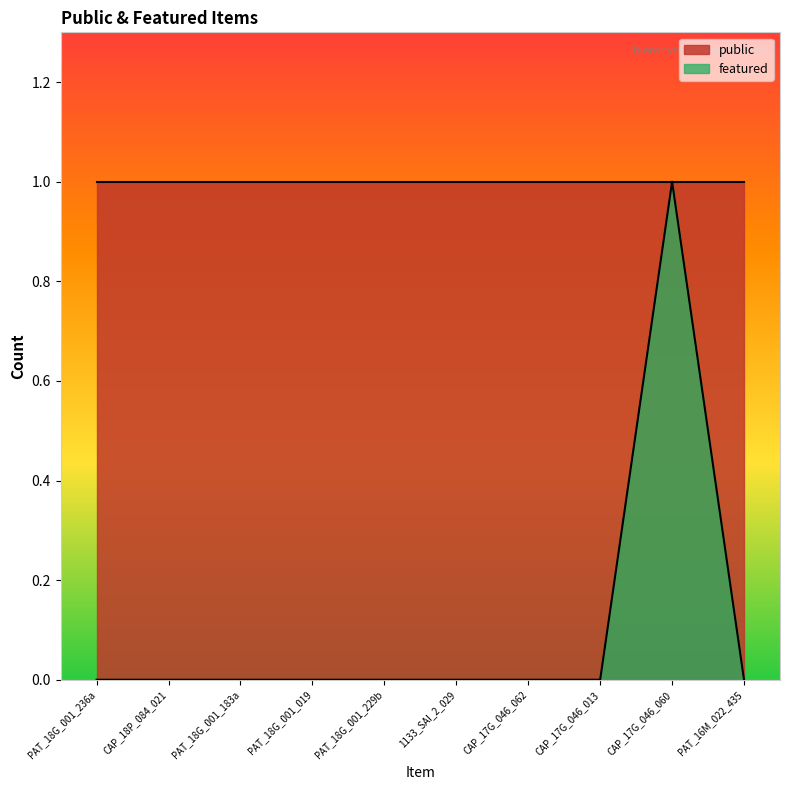

What is the greatest value displayed?

1